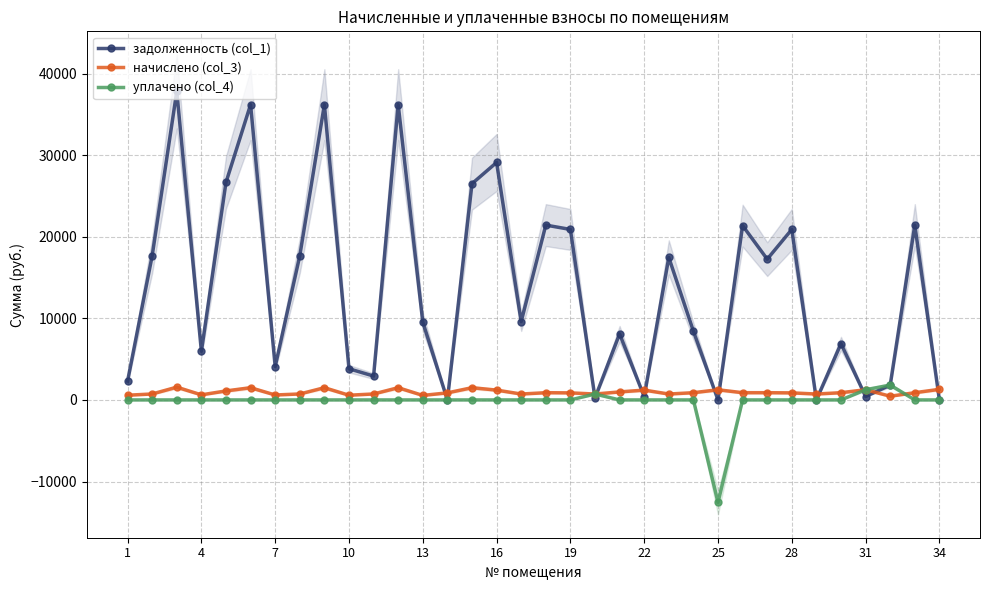

The value of задолженность (col_1) at 19 is 20893.1. True or false?

True